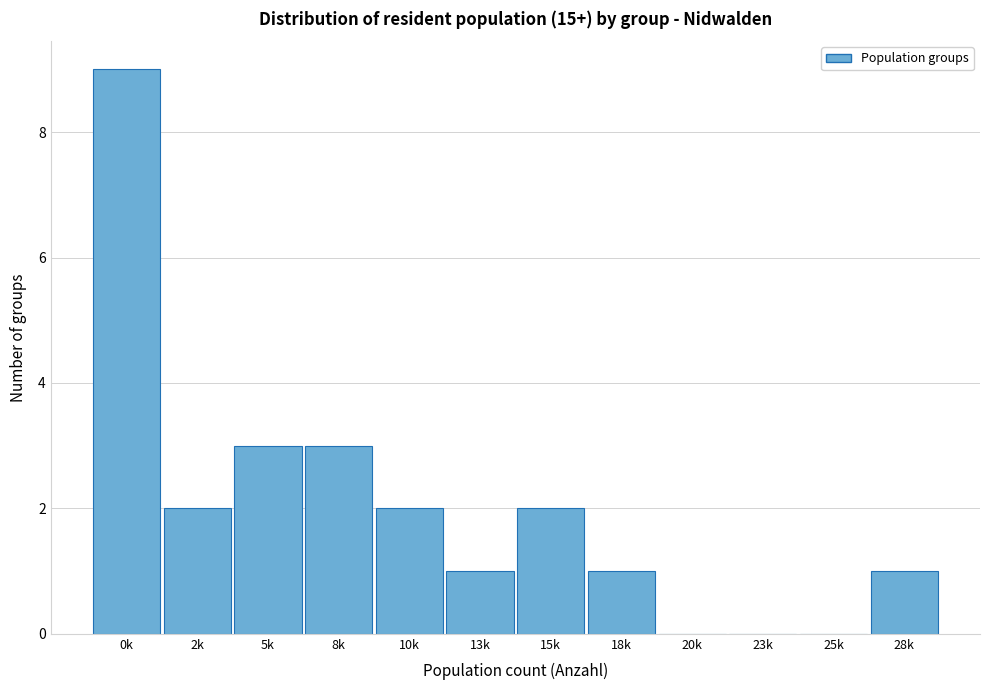

Reading right to left, list all the values displayed in this chart.

28k=1	25k=0	23k=0	20k=0	18k=1	15k=2	13k=1	10k=2	8k=3	5k=3	2k=2	0k=9